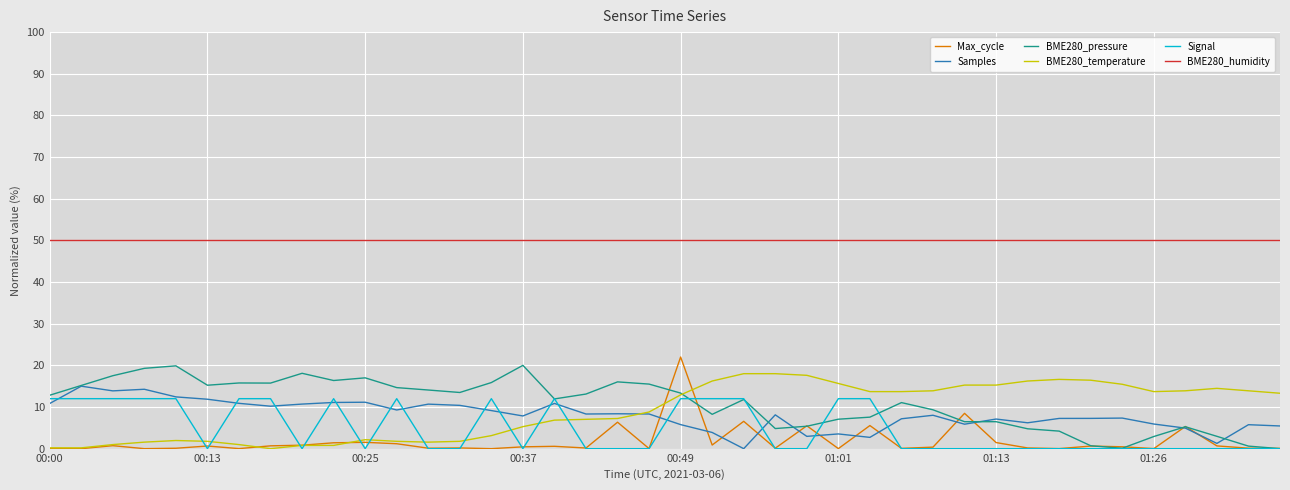

What is the maximum value for Samples?

15.0